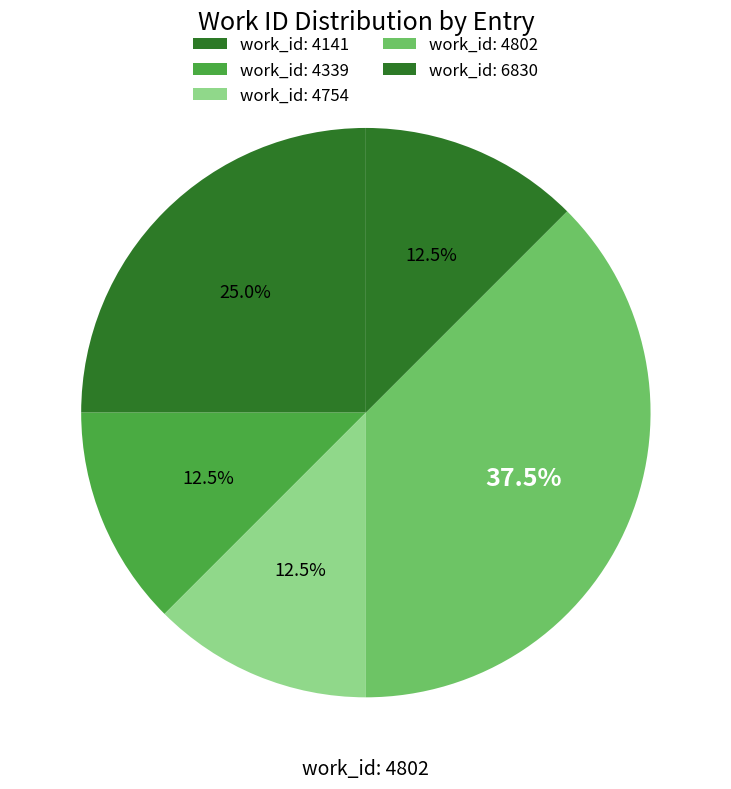

How many slices are in this pie chart?

5